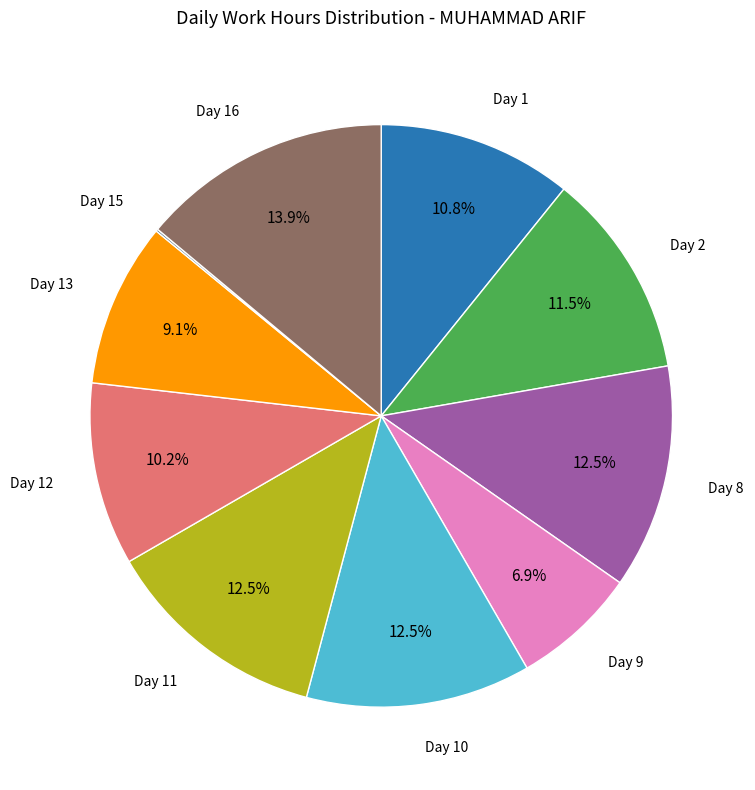

Does Day 1 represent more than half of the total?

No